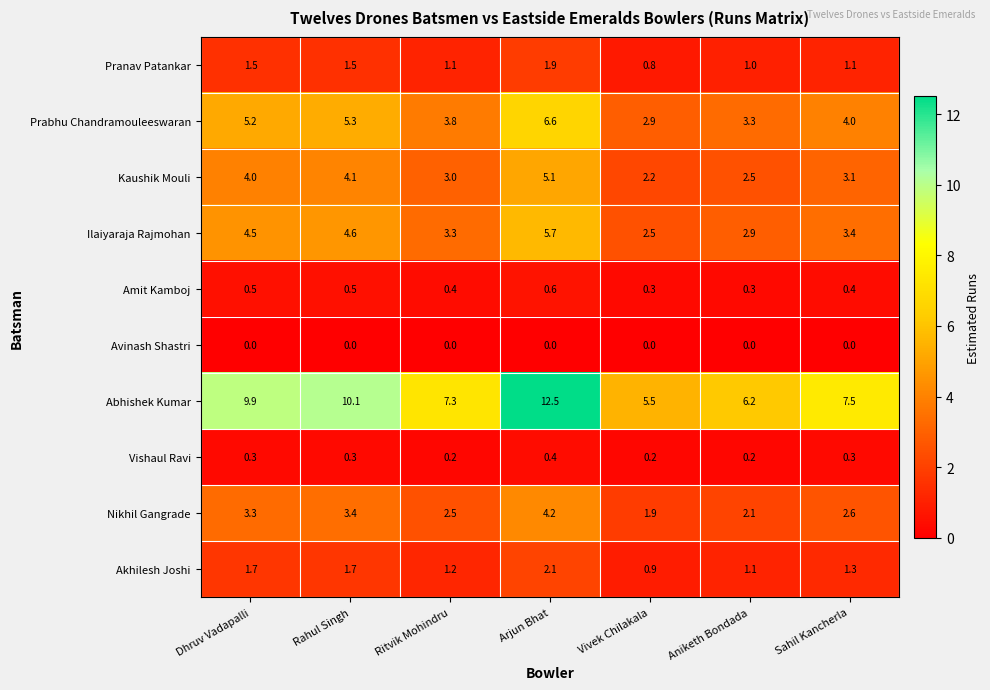

Is it true that Abhishek Kumar equals 9.4 at Vivek Chilakala?

False